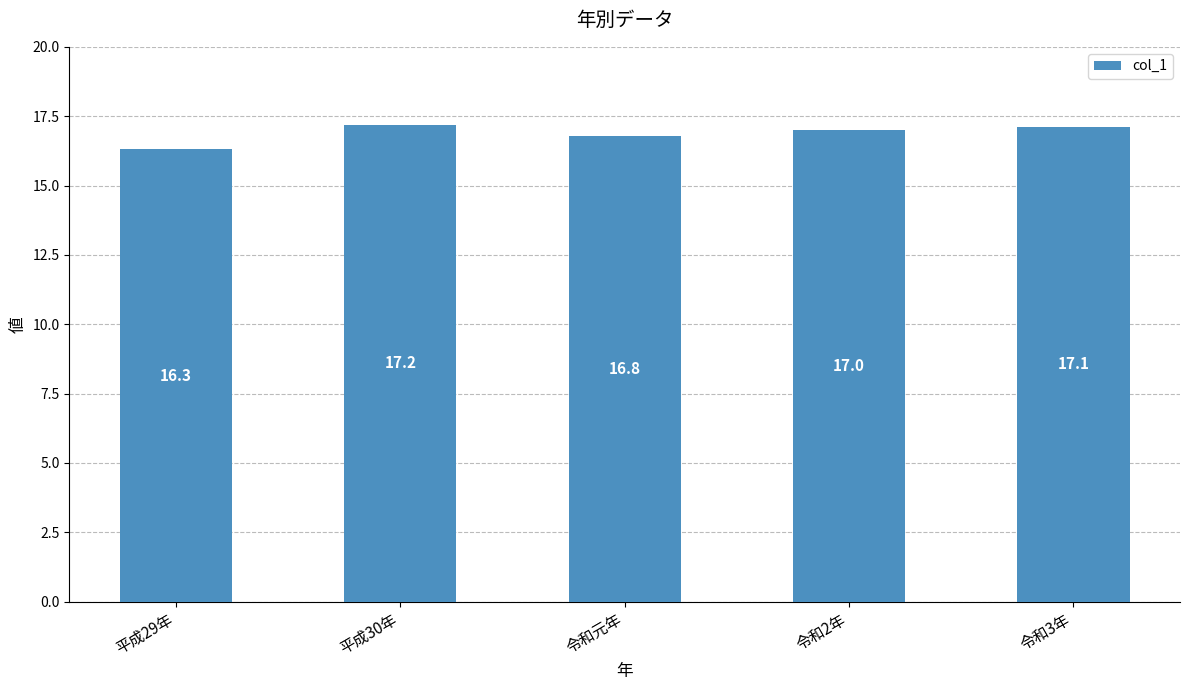

What is the value of the 3rd bar from the left?

16.8